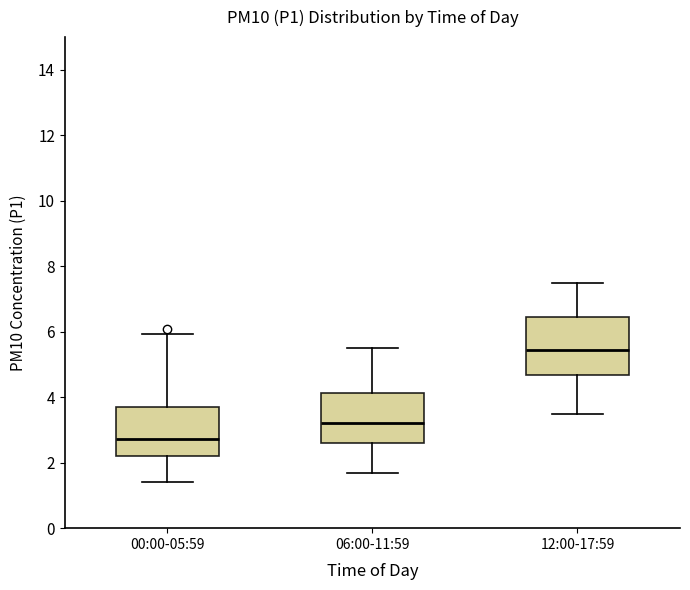

Which box is the tallest, from its lower edge to its upper edge?

12:00-17:59